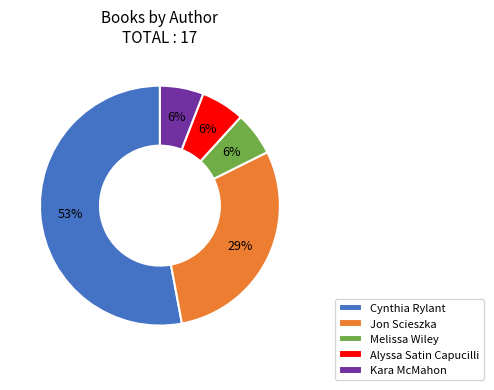

To the nearest percent, what is the difference between the largest and smallest slice percentages?

47%